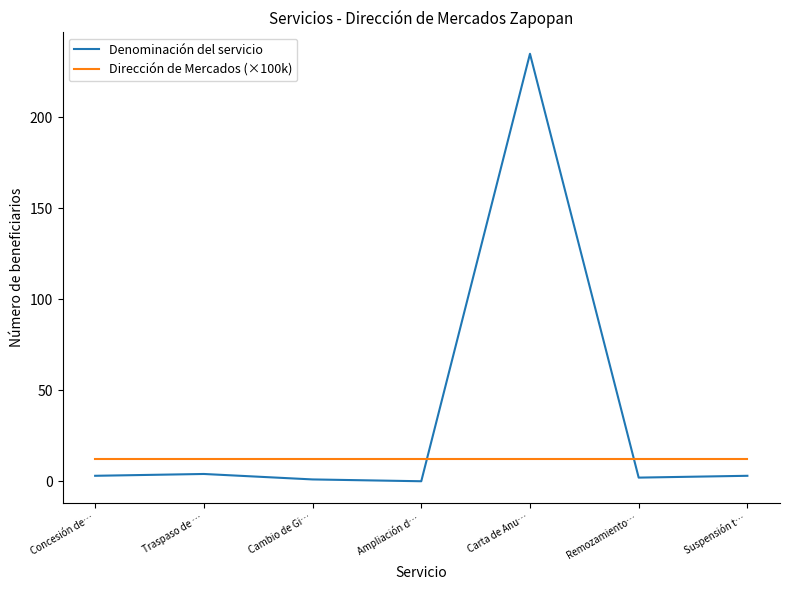

The Denominación del servicio series shows 4.0 at Traspaso de …. True or false?

True